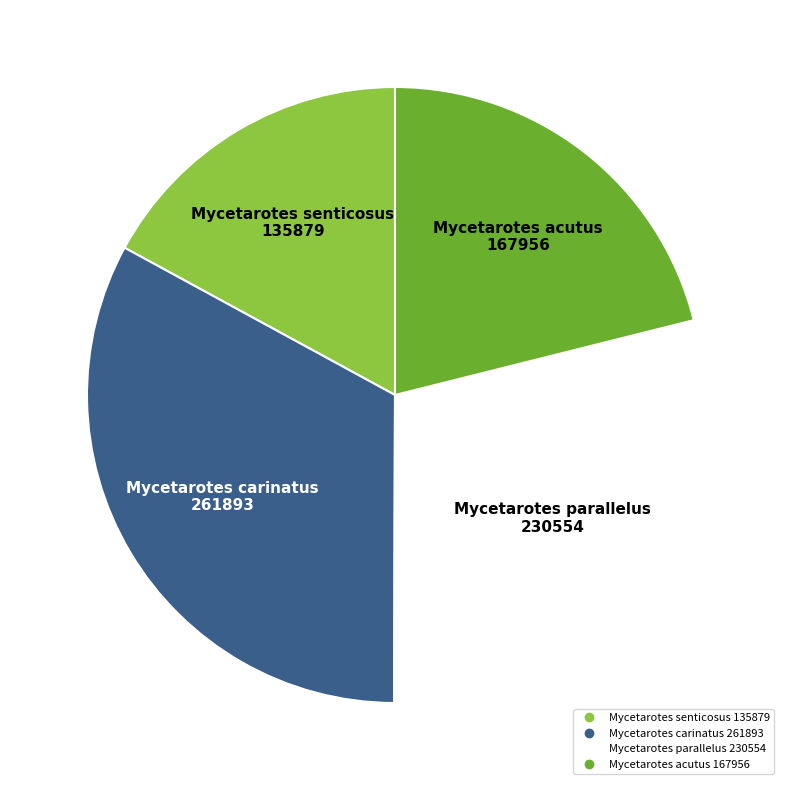

Count the number of slices in the pie.

4